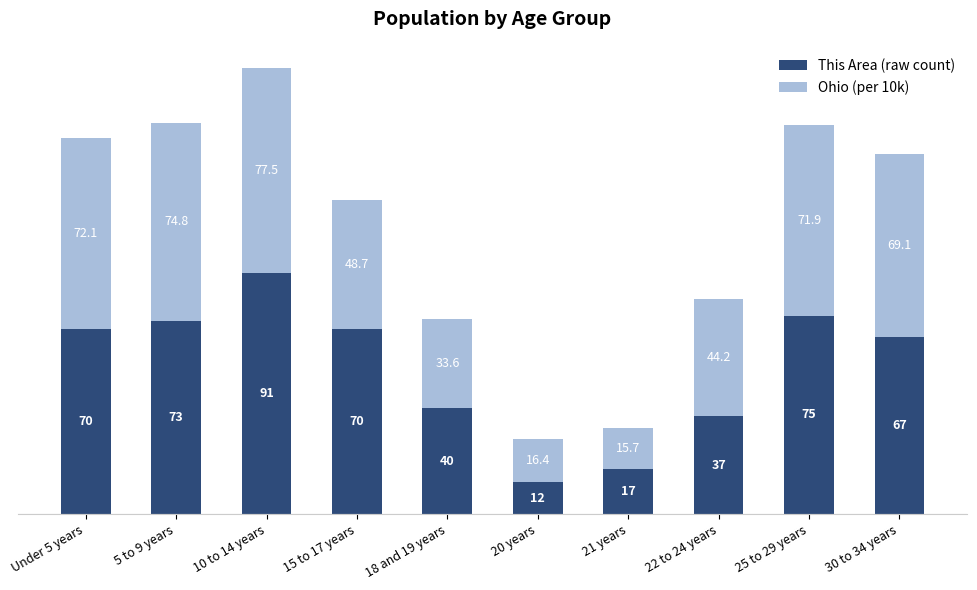

What is the value of the This Area (raw count) bar at the 1st from the left?

70.0